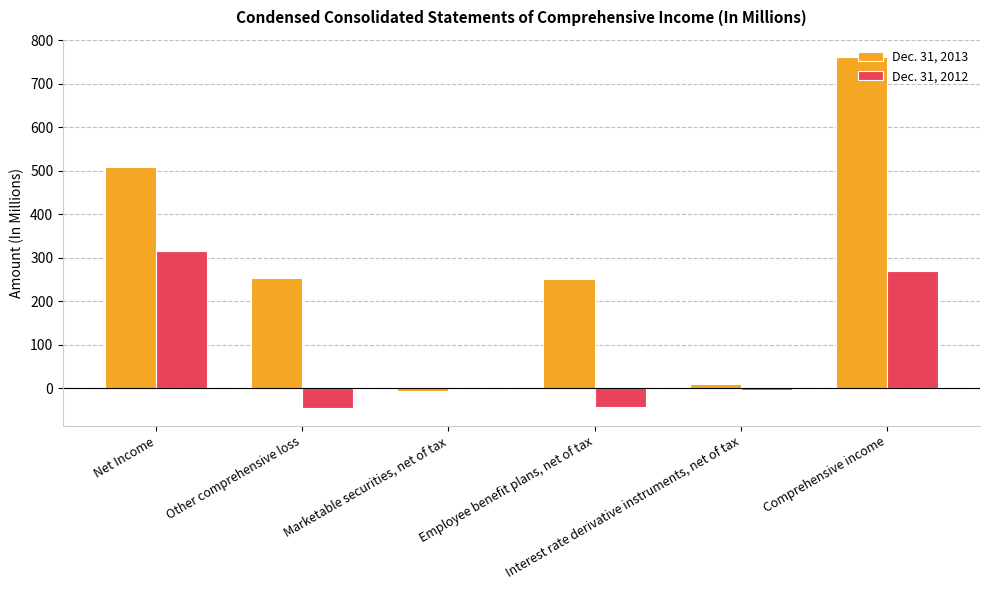

What is the maximum value shown in the chart?

761